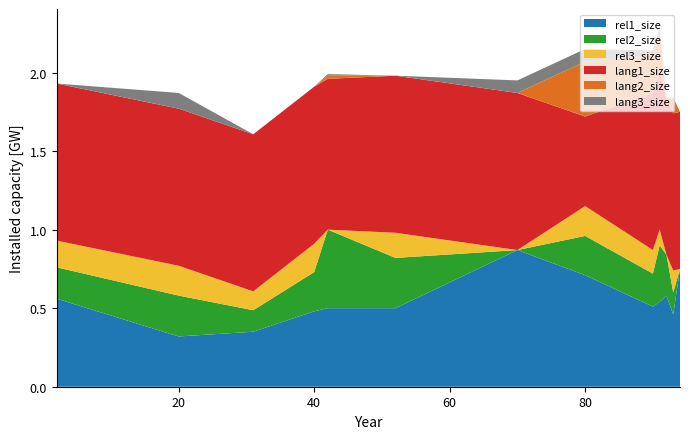

Reading left to right, list all the values displayed in this chart.

rel1_size: 2.0=0.6	20.0=0.3	31.0=0.3	40.0=0.5	42.0=0.5	52.0=0.5	70.0=0.9	80.0=0.7	90.0=0.5	91.0=0.5	92.0=0.6	93.0=0.5	94.0=0.8
rel2_size: 2.0=0.2	20.0=0.3	31.0=0.1	40.0=0.2	42.0=0.5	52.0=0.3	70.0=0.0	80.0=0.2	90.0=0.2	91.0=0.4	92.0=0.3	93.0=0.1	94.0=0.0
rel3_size: 2.0=0.2	20.0=0.2	31.0=0.1	40.0=0.2	42.0=0.0	52.0=0.2	70.0=0.0	80.0=0.2	90.0=0.1	91.0=0.1	92.0=0.0	93.0=0.1	94.0=0.0
lang1_size: 2.0=1.0	20.0=1.0	31.0=1.0	40.0=1.0	42.0=1.0	52.0=1.0	70.0=1.0	80.0=0.6	90.0=1.0	91.0=1.0	92.0=1.0	93.0=1.0	94.0=1.0
lang2_size: 2.0=0.0	20.0=0.0	31.0=0.0	40.0=0.0	42.0=0.0	52.0=0.0	70.0=0.0	80.0=0.3	90.0=0.2	91.0=0.3	92.0=0.0	93.0=0.1	94.0=0.0
lang3_size: 2.0=0.0	20.0=0.1	31.0=0.0	40.0=0.0	42.0=0.0	52.0=0.0	70.0=0.1	80.0=0.1	90.0=0.0	91.0=0.0	92.0=0.0	93.0=0.0	94.0=0.0